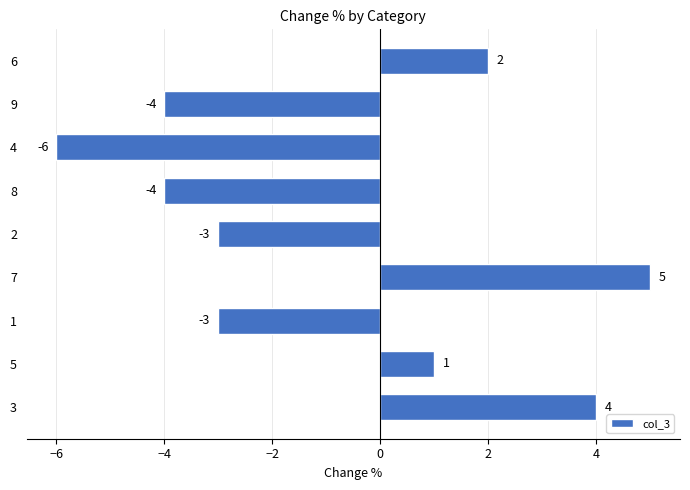

How many values are below zero?

5